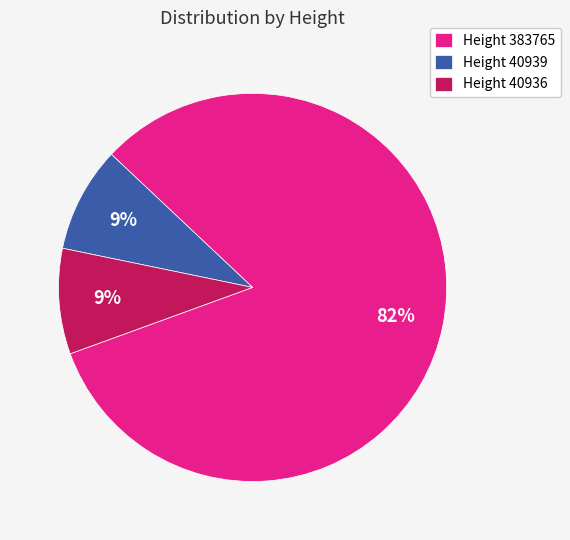

True or false: Height 40939 accounts for 4% of the total.

False